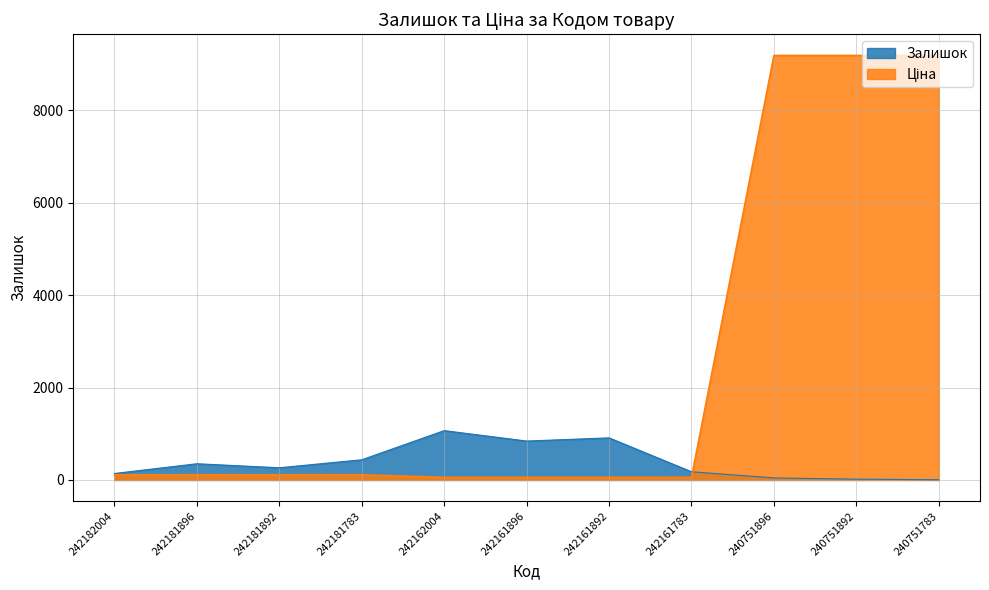

What is the difference between the highest and lowest values at 240751783?

9181.9